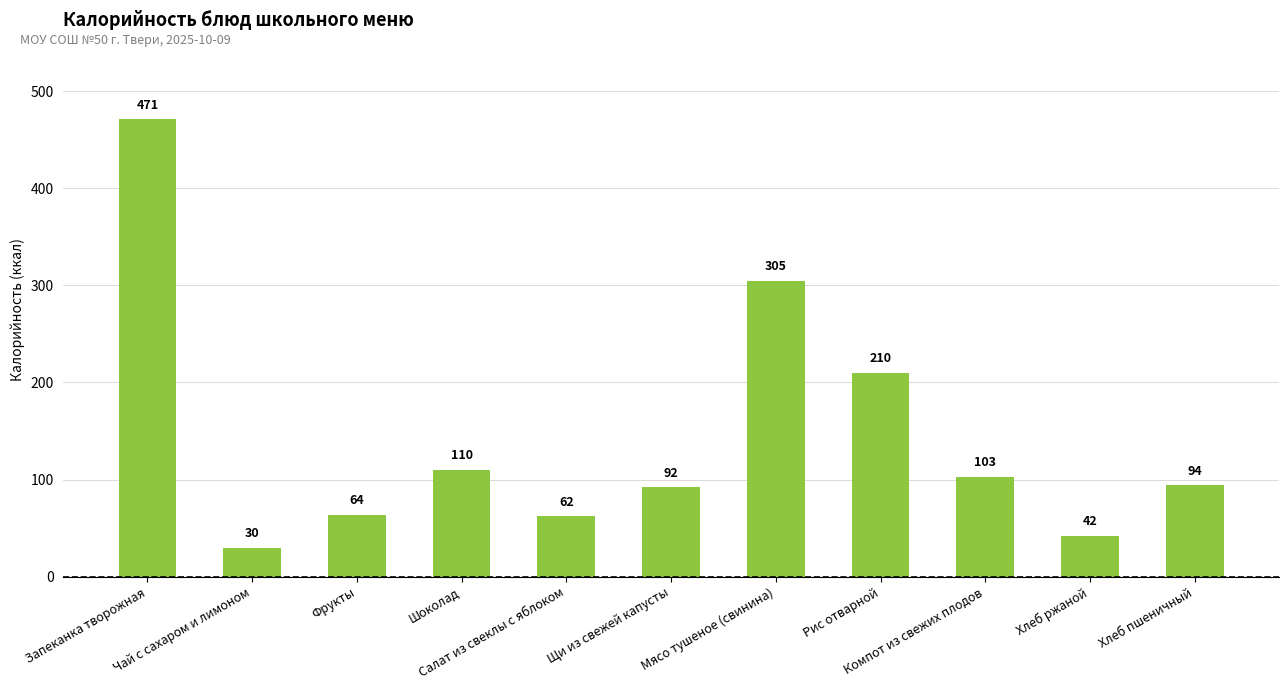

Between Компот из свежих плодов and Хлеб пшеничный, which is larger?

Компот из свежих плодов